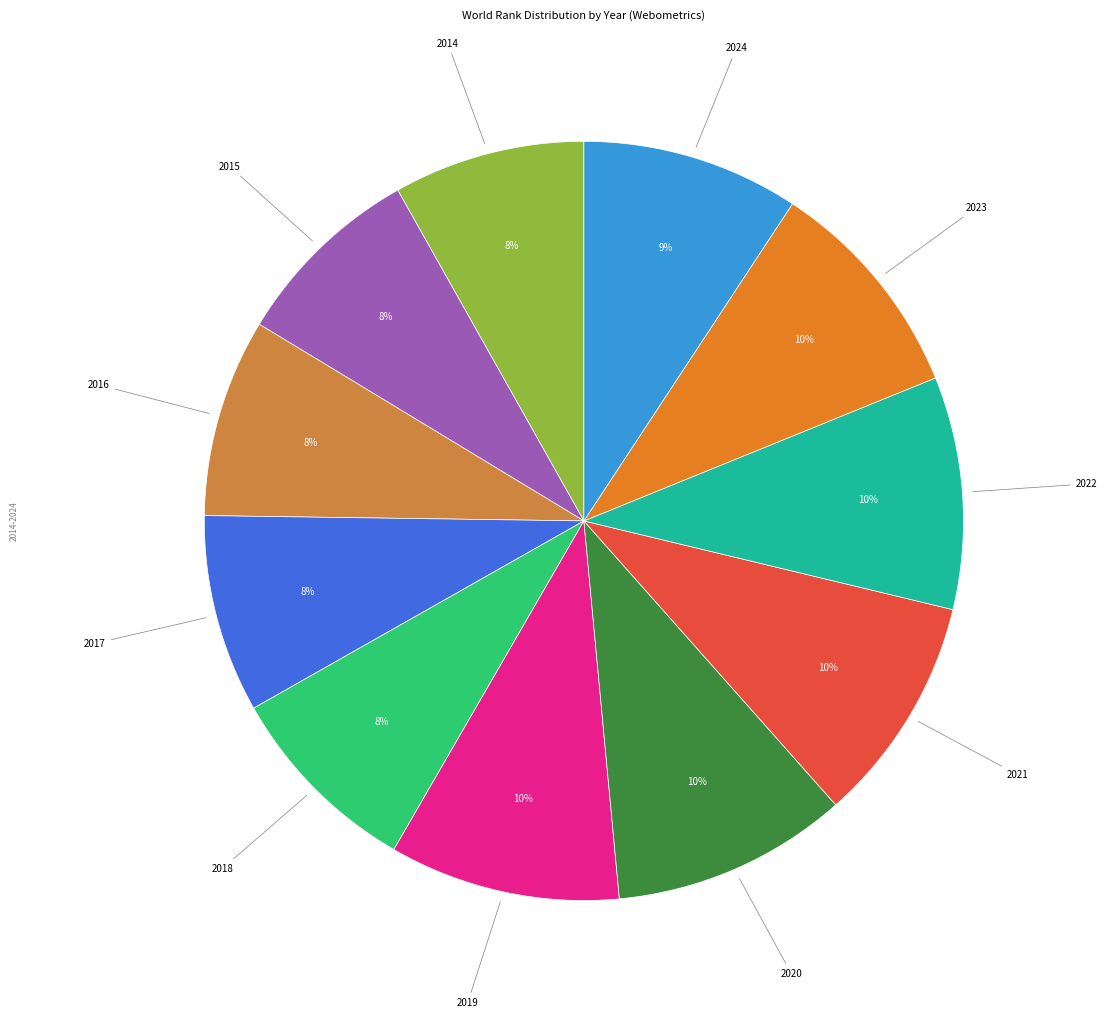

True or false: 2017 accounts for 1% of the total.

False